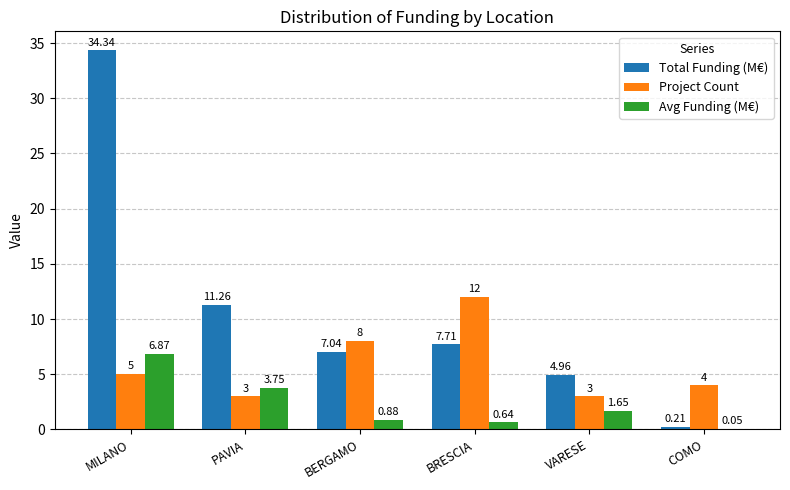

Which series has the largest range (max minus min)?

Total Funding (M€)